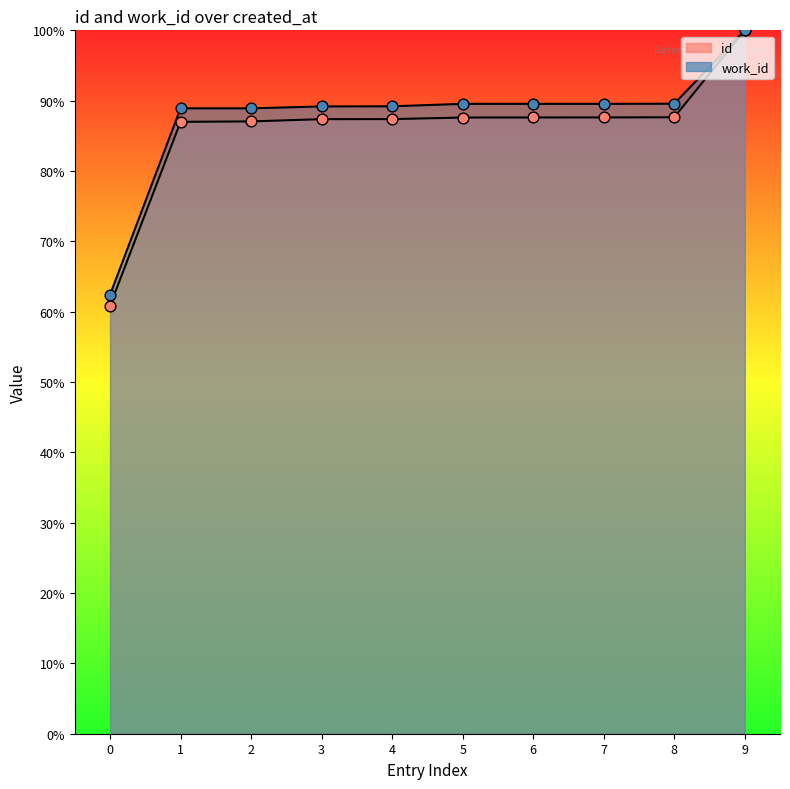

Is the value of id at 2 greater than the value of work_id at 6?

No